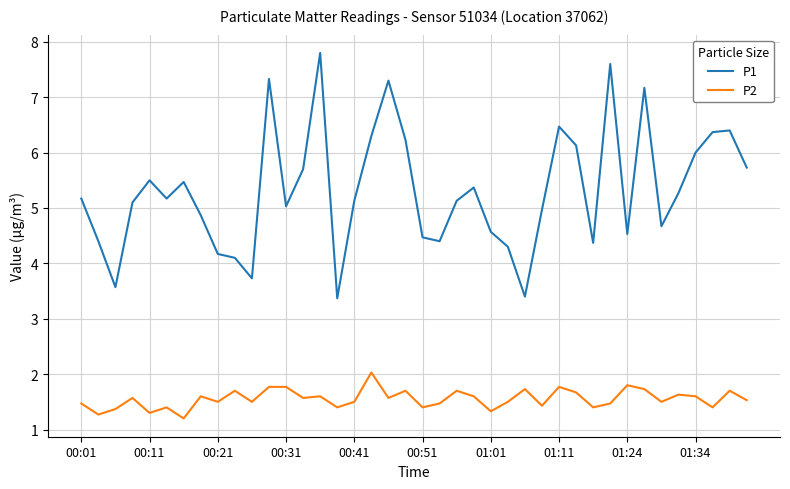

True or false: P2 and P1 intersect in this chart.

False